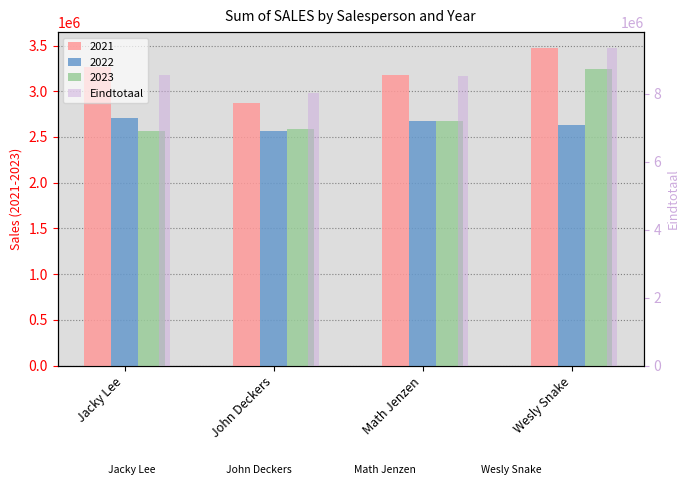

How many values are below 8545697?

2